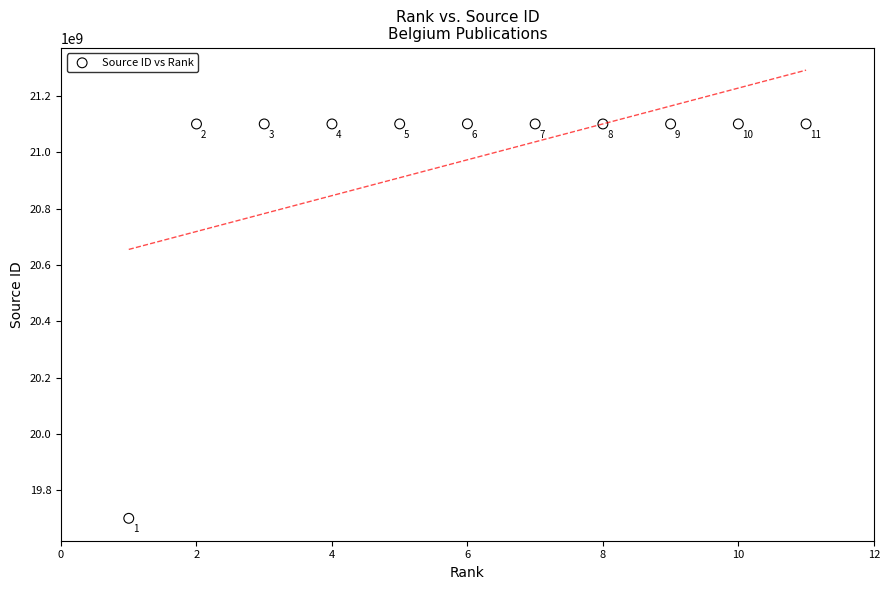

What Y value in the scatter plot is closest to 20400484764?

21100265651